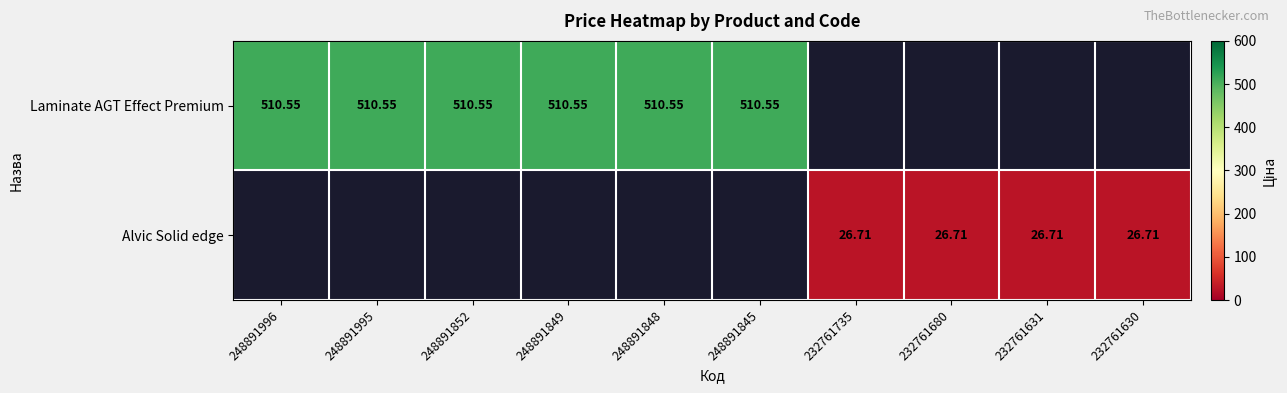

Is it true that Alvic Solid edge equals 46.2 at 232761630?

False